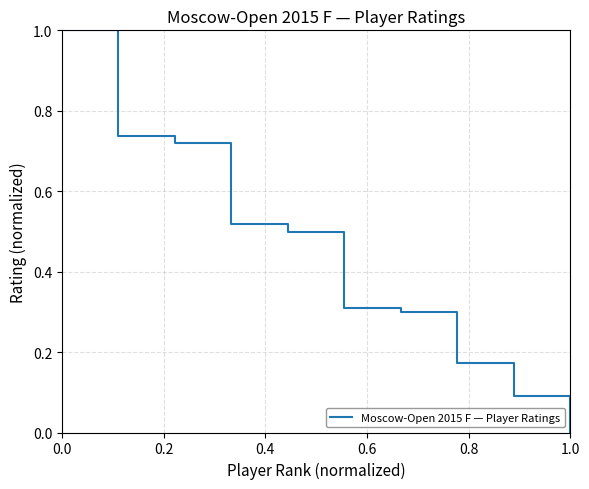

What is the greatest value displayed?

1.0